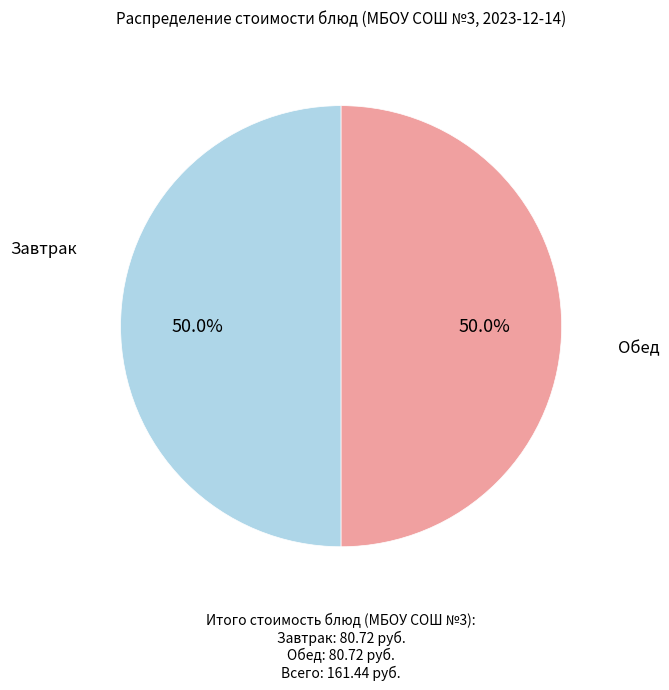

What is the ratio of the value at Завтрак to the value at Обед?

1.0